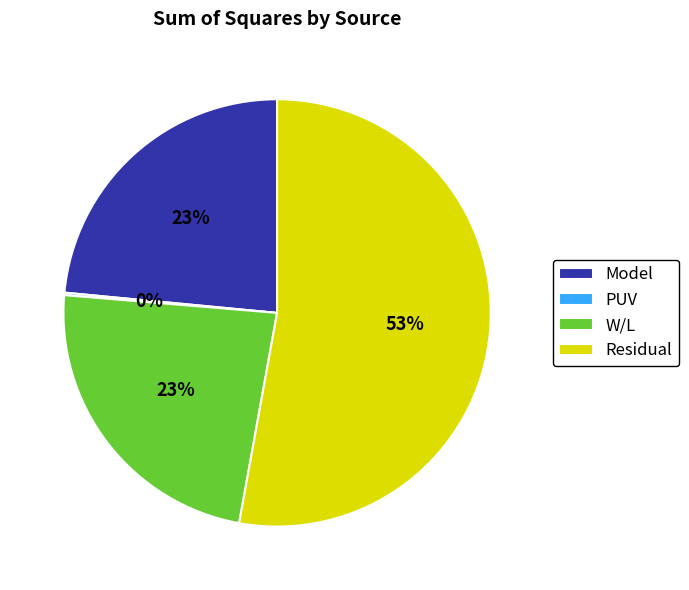

Combined, do Model and W/L account for over 50%?

No